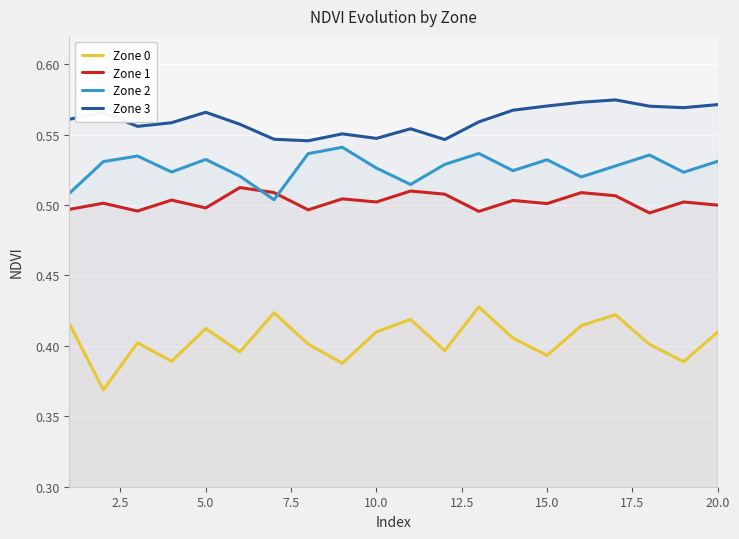

How many distinct data groups are displayed?

4